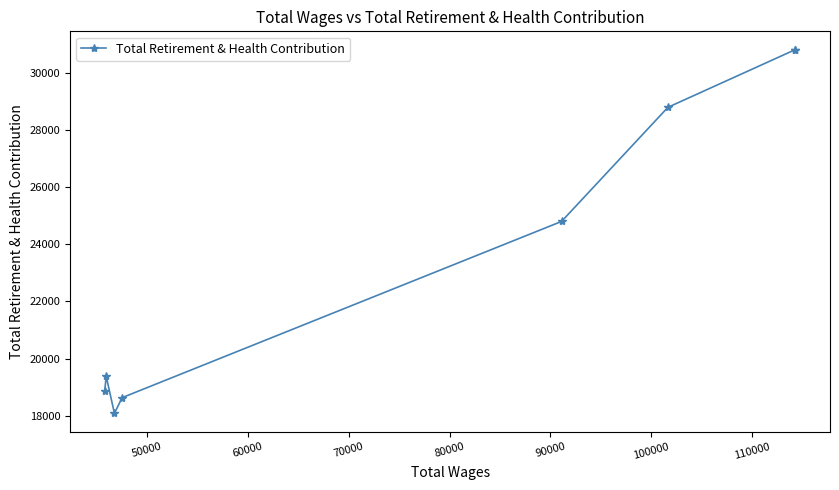

What is the minimum value shown in the chart?

18081